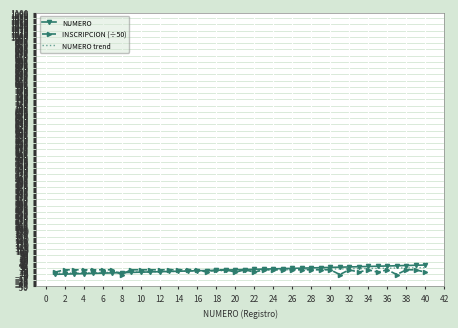

The value of NUMERO trend at 38 is 27.8. True or false?

True